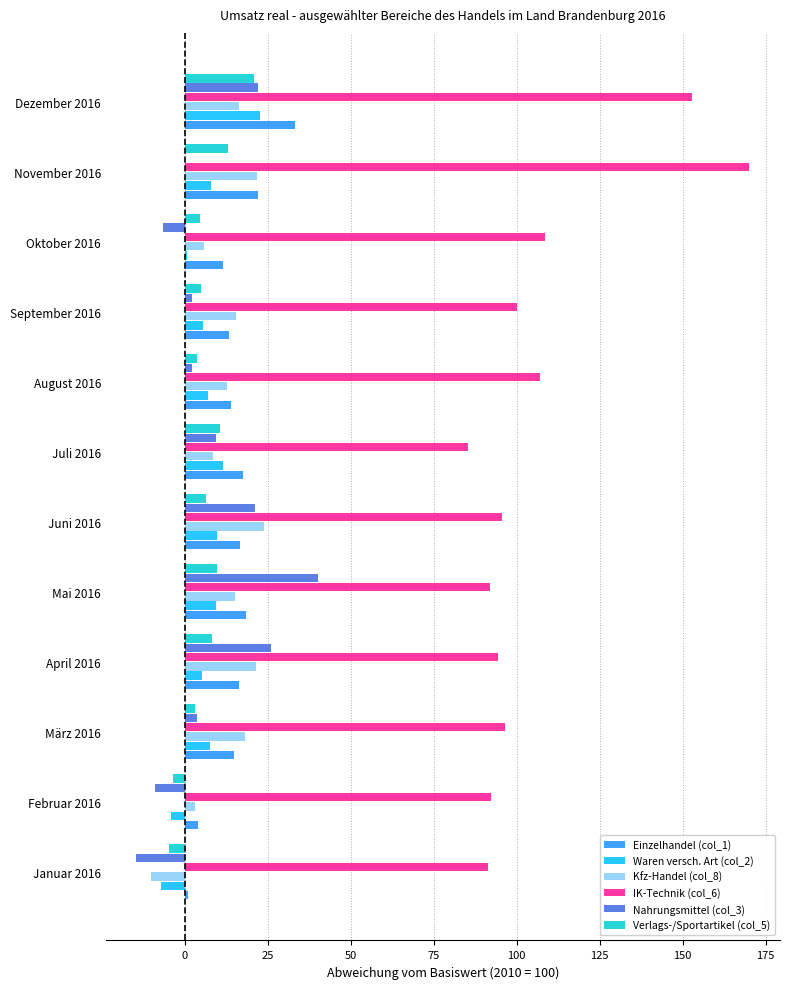

How many data points in IK-Technik (col_6) are above 96?

6